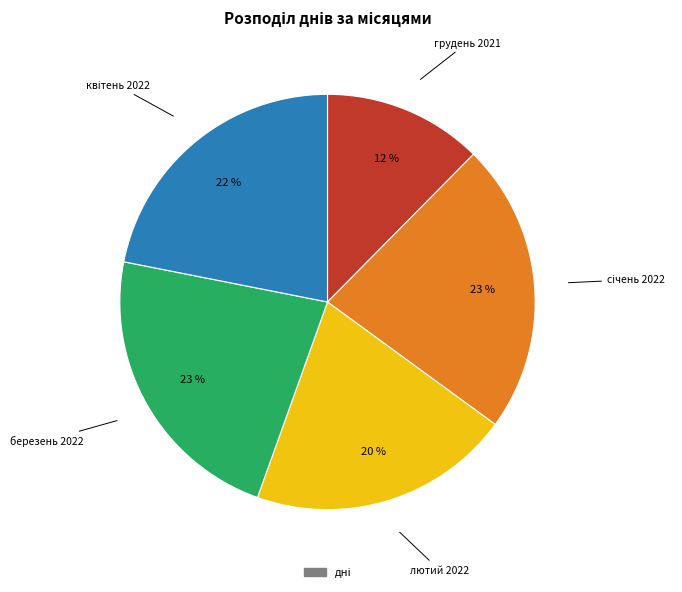

The лютий 2022 slice represents 20% of the pie. True or false?

True